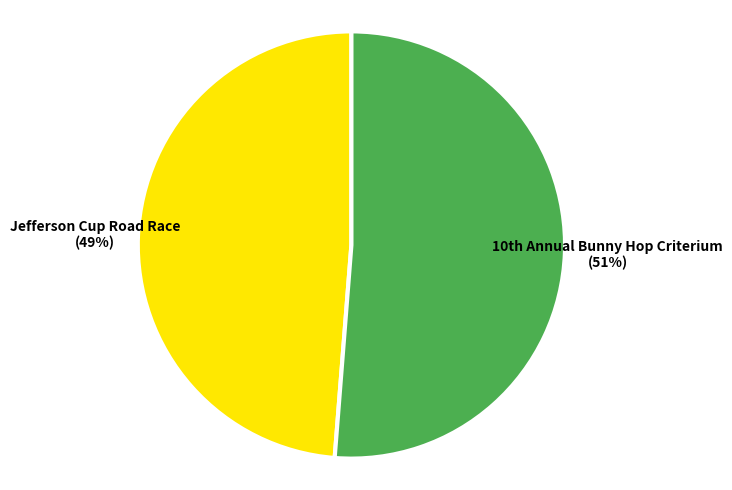

Count the number of slices in the pie.

2